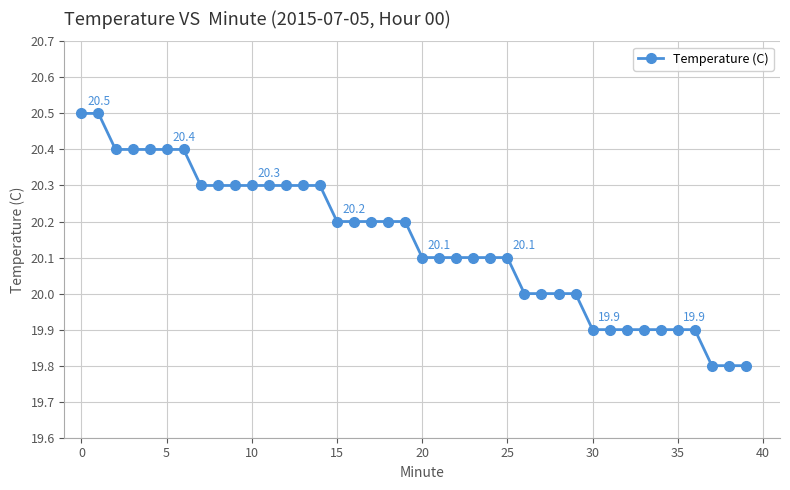

What is the minimum value shown in the chart?

19.8